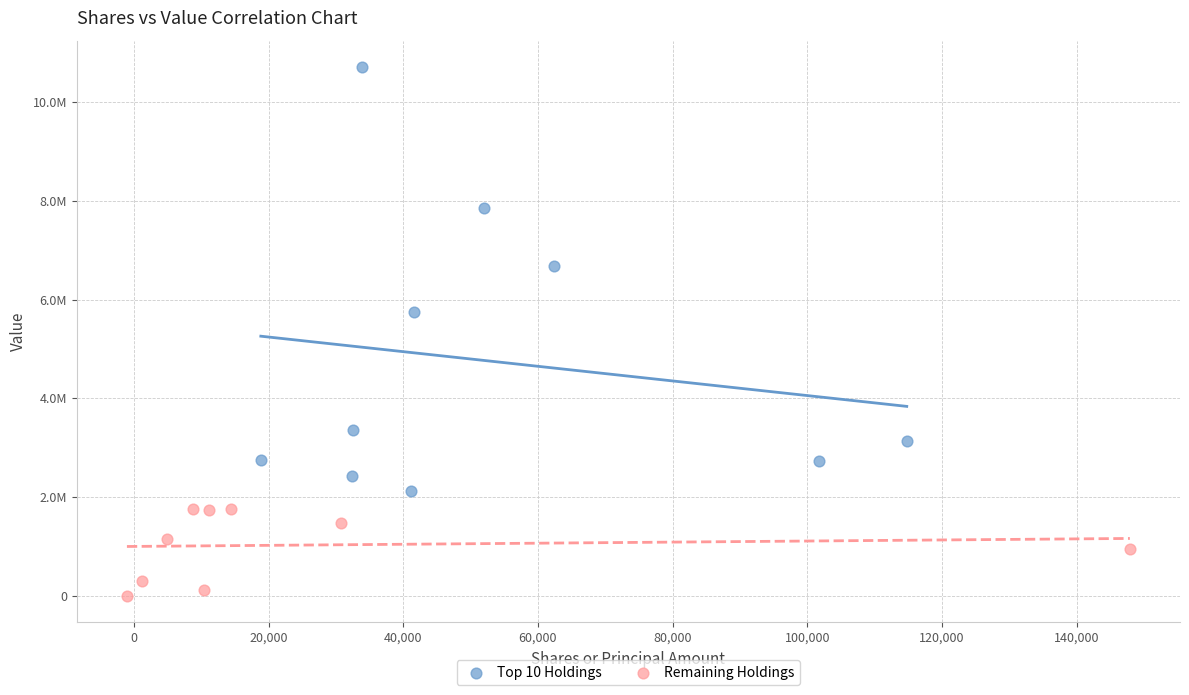

Which series has the widest spread of Y values?

Top 10 Holdings